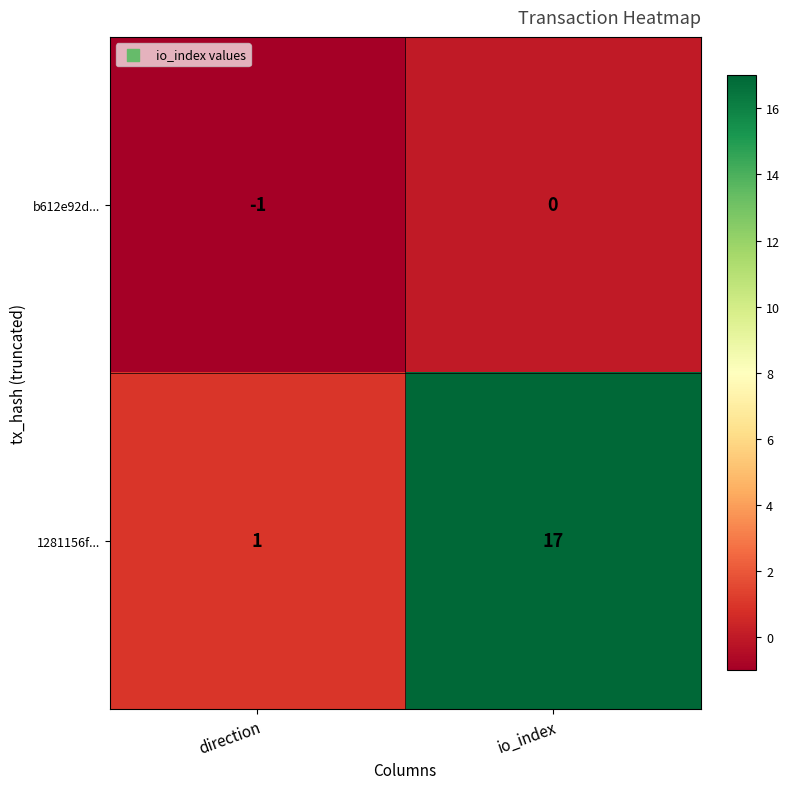

List the series in order of their peak value, highest first.

1281156f..., b612e92d...